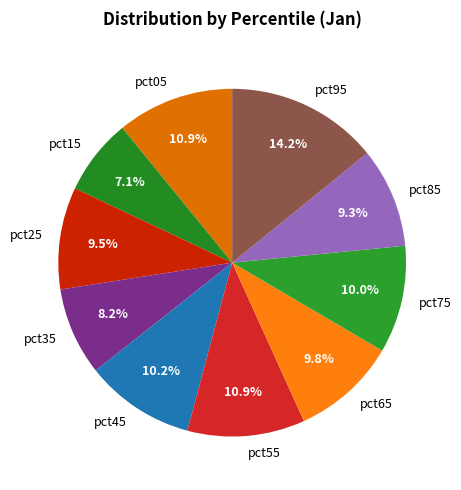

What is the largest slice in the pie chart?

pct95